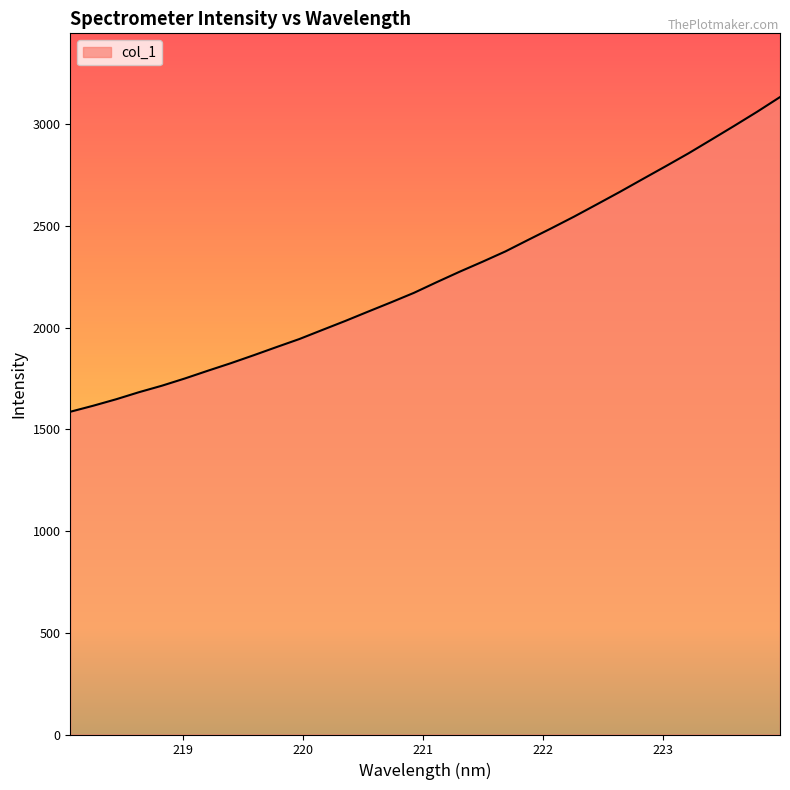

What is the minimum value shown in the chart?

1586.1